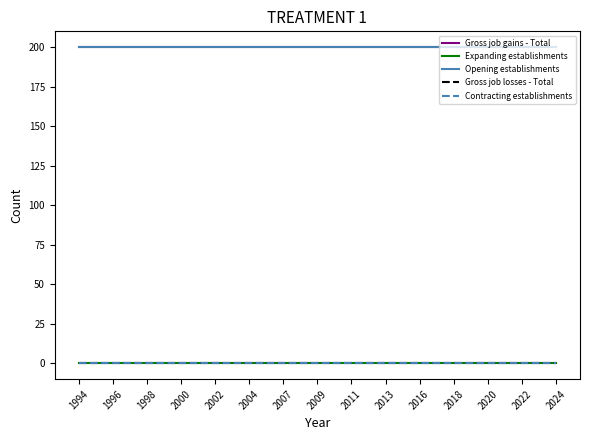

What is the maximum value shown in the chart?

200